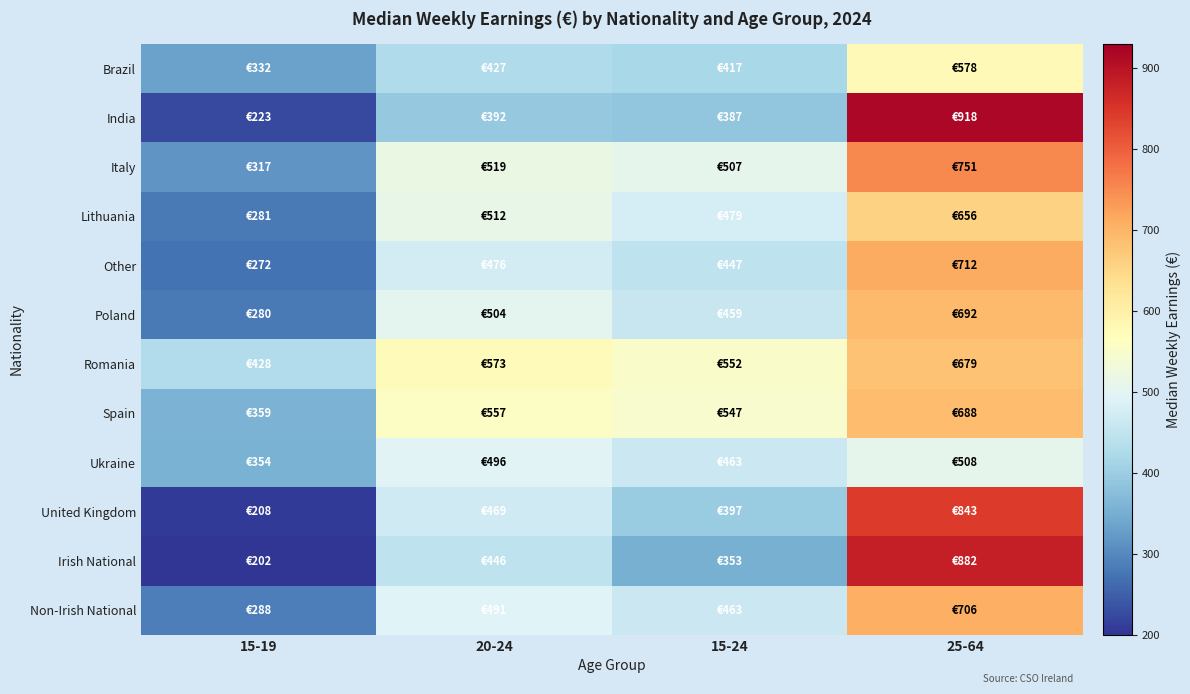

Reading left to right, what are all the values shown in this chart?

Brazil: 15-19=331.7	20-24=427.1	15-24=416.8	25-64=578.4
India: 15-19=222.9	20-24=392.4	15-24=386.7	25-64=918.0
Italy: 15-19=316.8	20-24=519.3	15-24=507.2	25-64=751.5
Lithuania: 15-19=280.6	20-24=511.5	15-24=478.5	25-64=656.4
Other: 15-19=271.9	20-24=476.3	15-24=447.2	25-64=711.5
Poland: 15-19=280.4	20-24=504.3	15-24=459.2	25-64=692.3
Romania: 15-19=428.4	20-24=572.7	15-24=552.0	25-64=679.5
Spain: 15-19=358.6	20-24=557.0	15-24=546.7	25-64=688.2
Ukraine: 15-19=354.1	20-24=496.1	15-24=462.8	25-64=507.7
United Kingdom: 15-19=208.3	20-24=469.1	15-24=397.5	25-64=843.3
Irish National: 15-19=201.9	20-24=446.0	15-24=352.6	25-64=882.4
Non-Irish National: 15-19=288.0	20-24=491.1	15-24=462.5	25-64=705.5